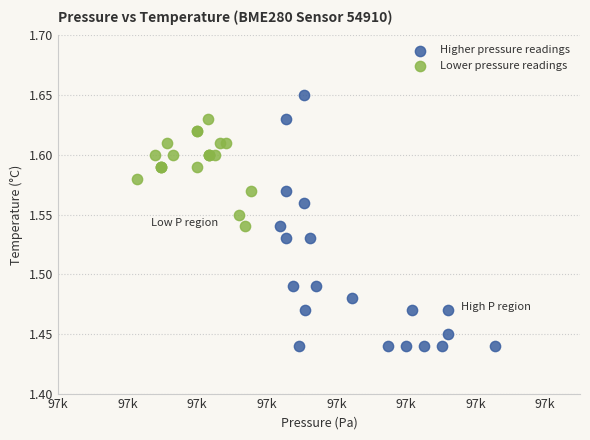

Which series has the largest Y range (max minus min)?

Higher pressure readings